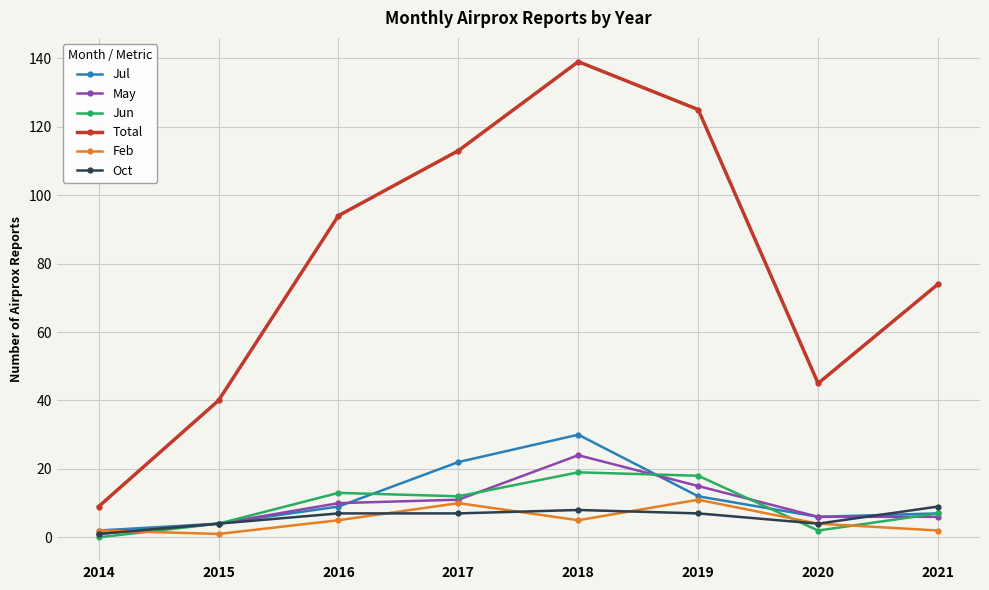

What is the difference between the highest and lowest values at 2015?

39